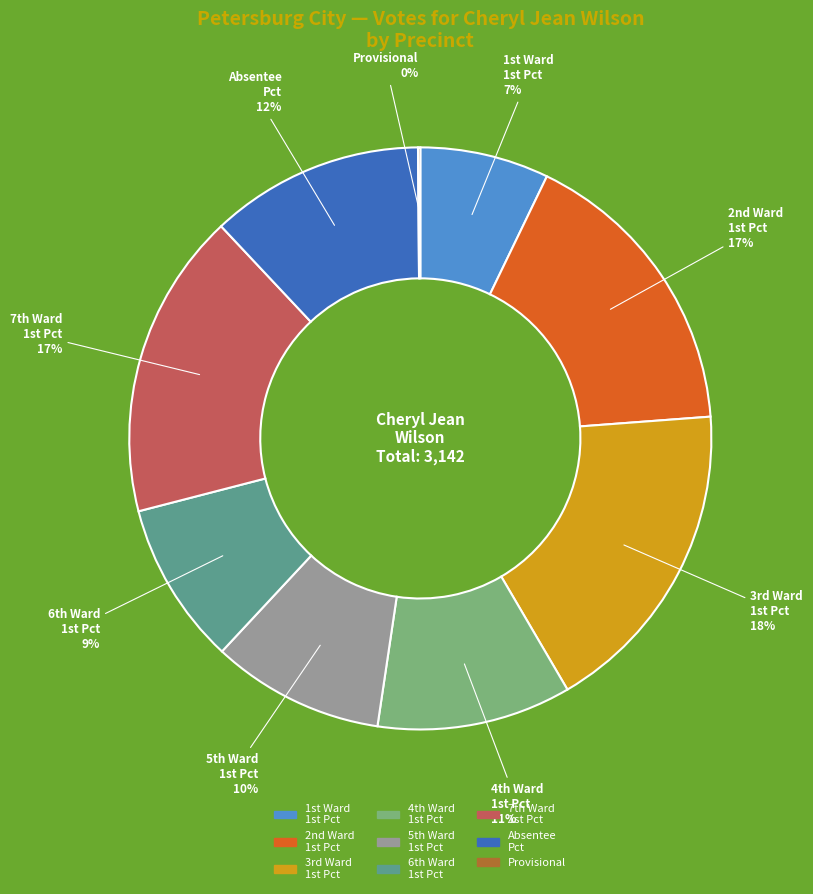

To the nearest percent, what is the average slice percentage?

11%